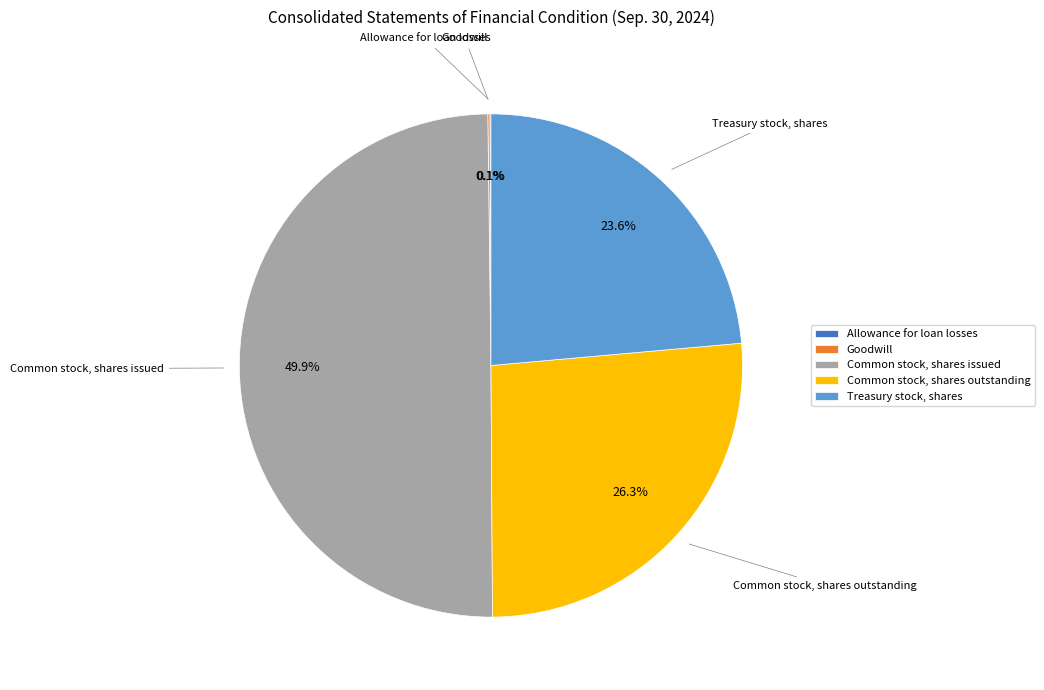

Do Treasury stock, shares and Common stock, shares issued together represent more than half of the pie?

Yes